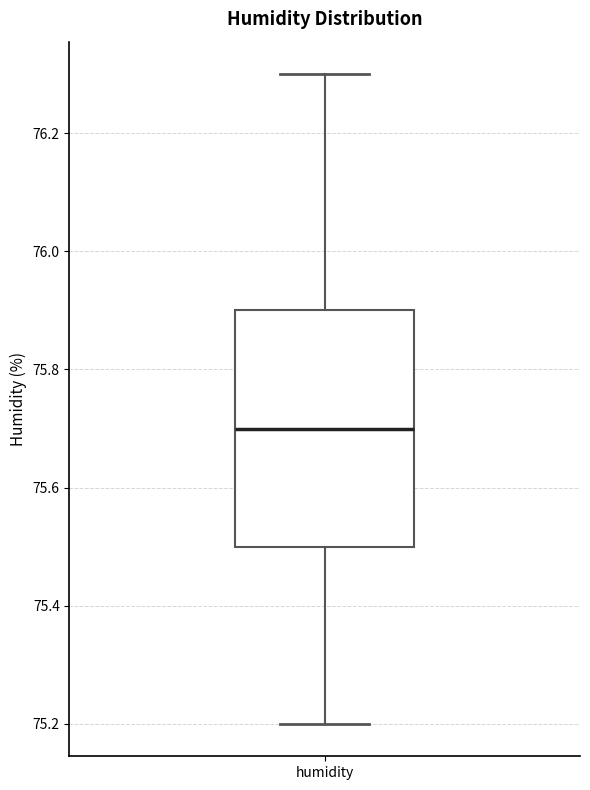

Where is the lower edge of the box for humidity on the y-axis? The values are not printed on the chart, so give them approximately, as read against the axis.

75.5